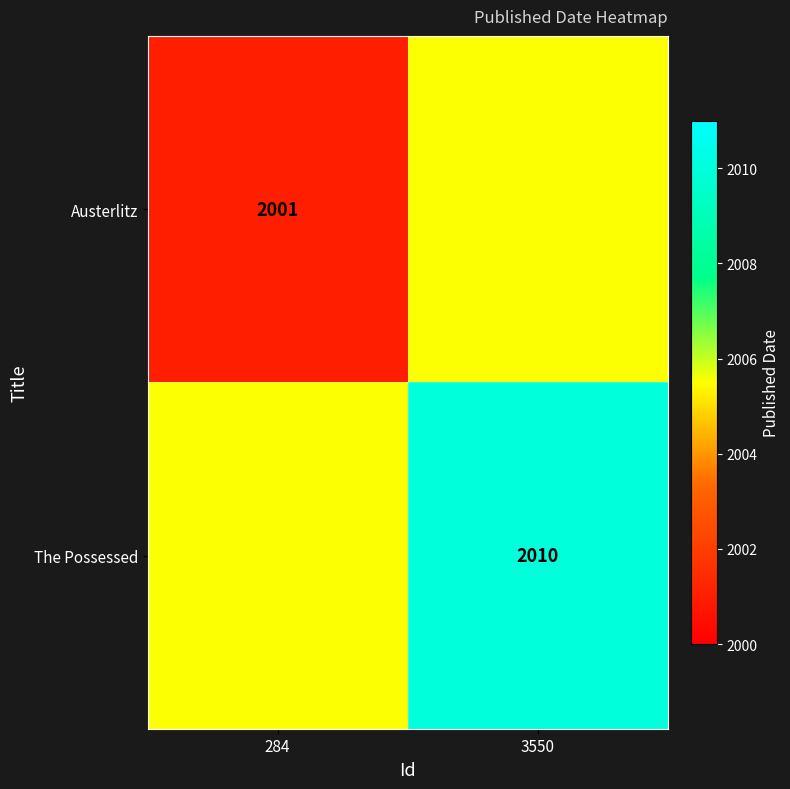

The value of The Possessed at 3550 is 1186.1. True or false?

False